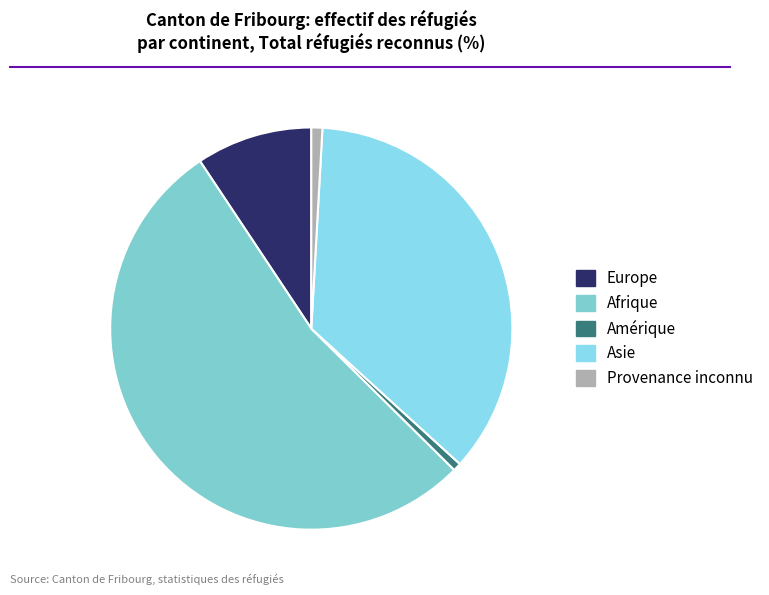

Between Provenance inconnu and Europe, which is larger?

Europe